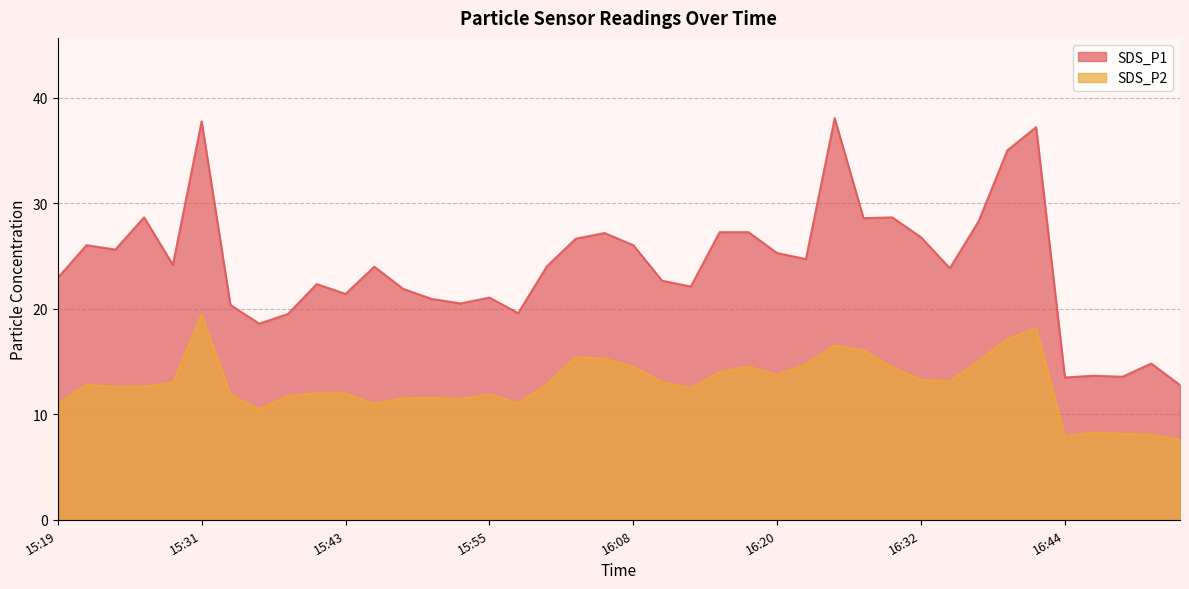

At which category is the sum across all series the highest?

15:31